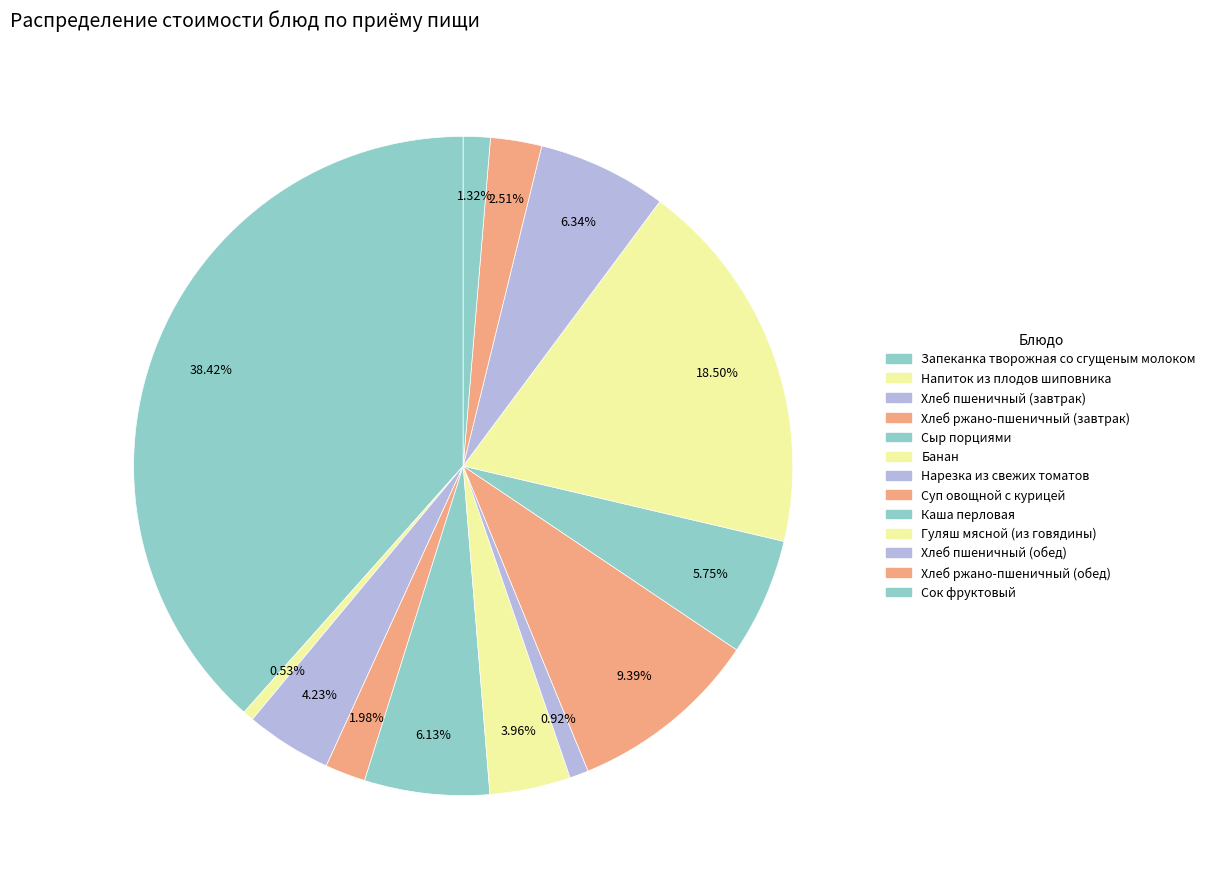

Count the number of slices in the pie.

13